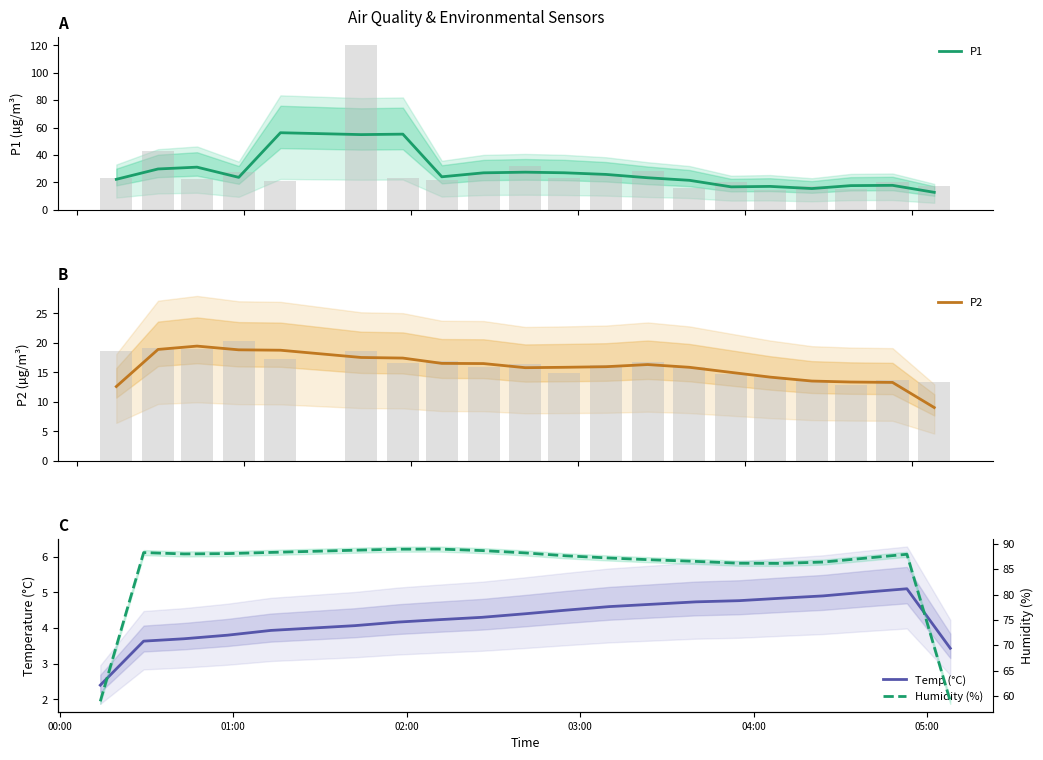

What is the difference between the second highest and second lowest values in the P1 series?

39.7